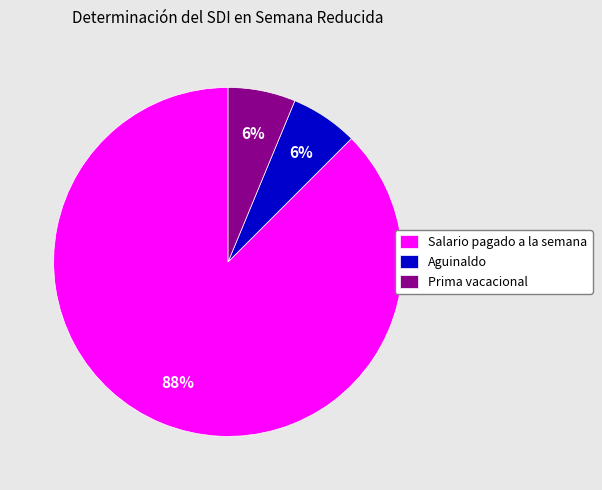

To the nearest percent, what is the combined percentage of Salario pagado a la semana and Prima vacacional?

94%